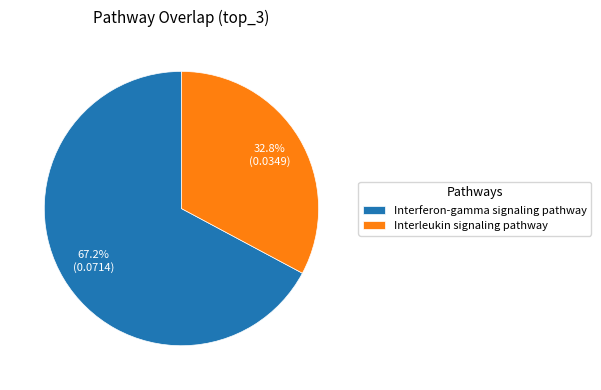

Which category has the biggest portion of the pie?

Interferon-gamma signaling pathway